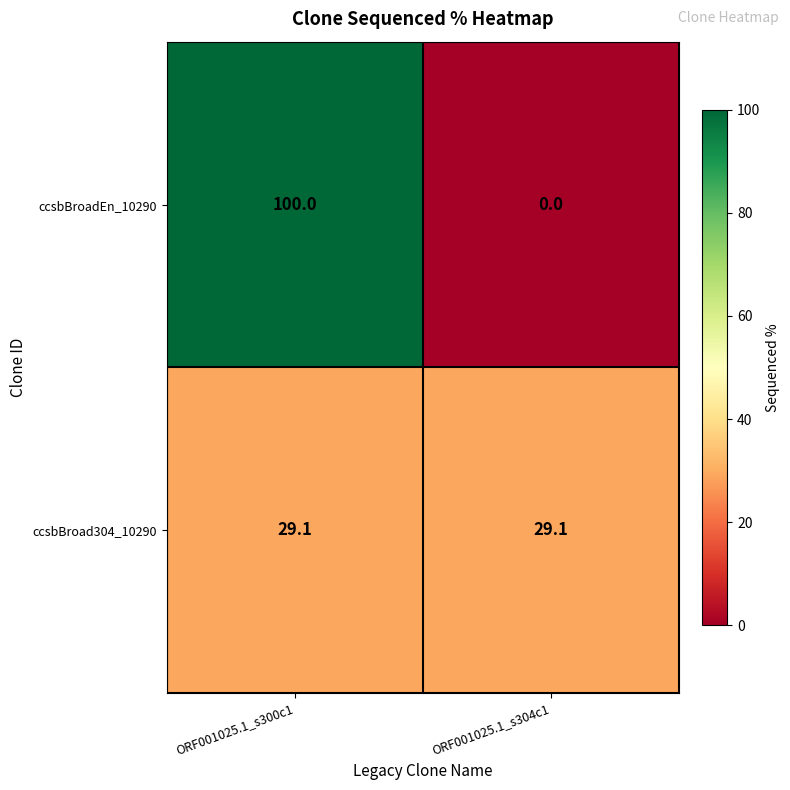

The value of ccsbBroadEn_10290 at ORF001025.1_s304c1 is 62.0. True or false?

False